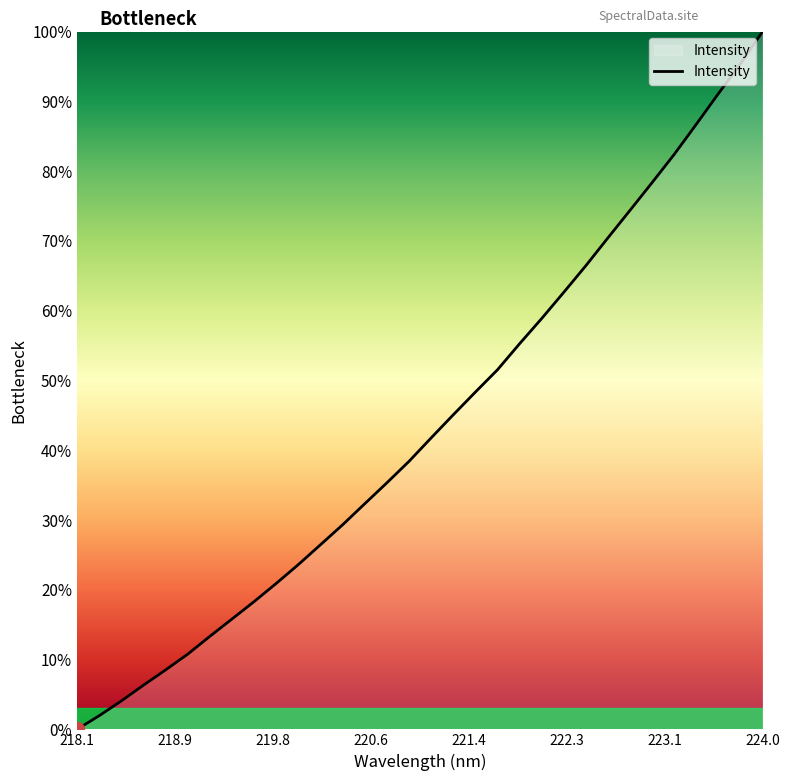

Does the chart have visible grid lines?

No